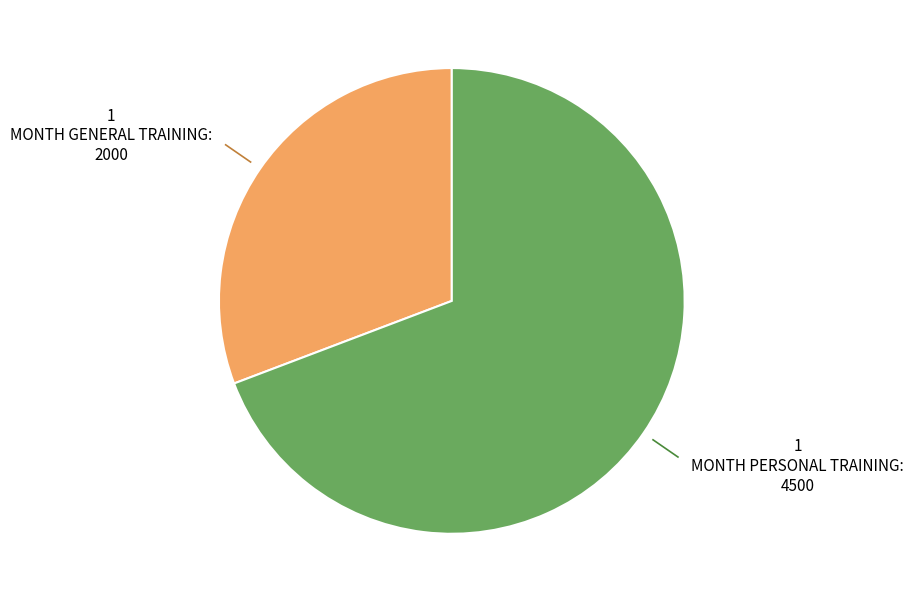

Does any single category account for the majority?

Yes